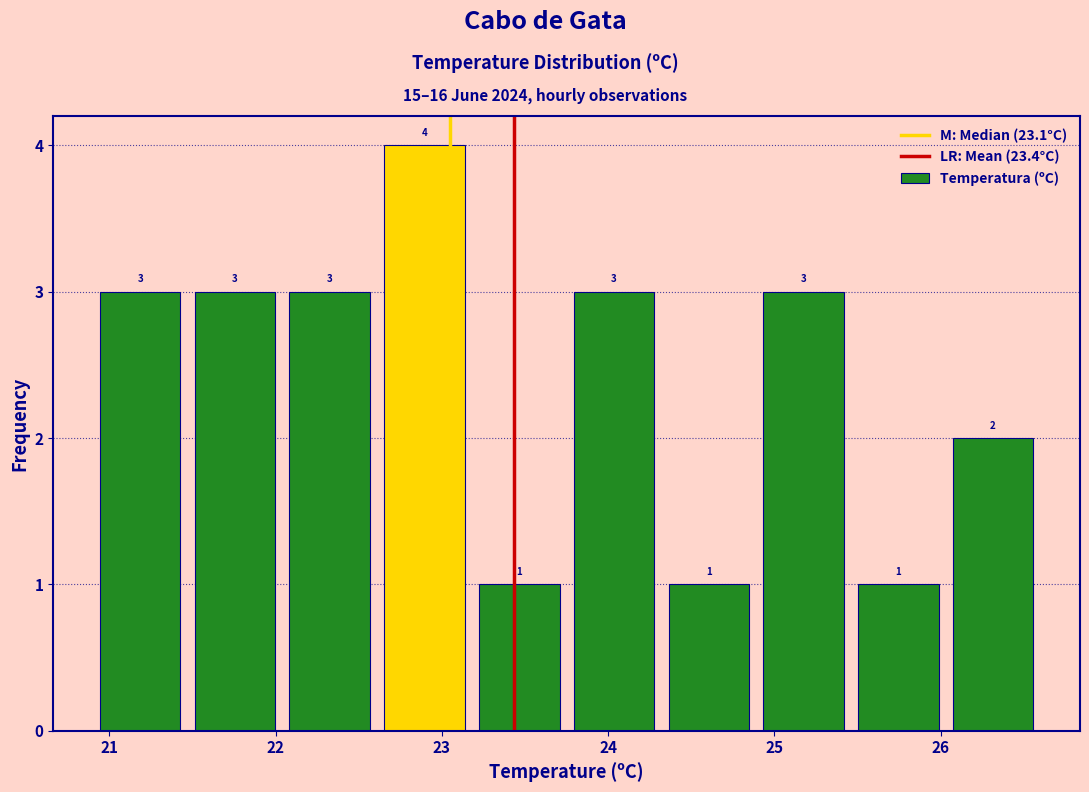

Reading left to right, transcribe this chart: for each bar, give the range it covers on the x-axis and its height. The bar edges are not printed on the chart, so give them approximately, as read against the axis.

20.90 to 21.47: 3
21.47 to 22.04: 3
22.04 to 22.61: 3
22.61 to 23.18: 4
23.18 to 23.75: 1
23.75 to 24.32: 3
24.32 to 24.89: 1
24.89 to 25.46: 3
25.46 to 26.03: 1
26.03 to 26.60: 2